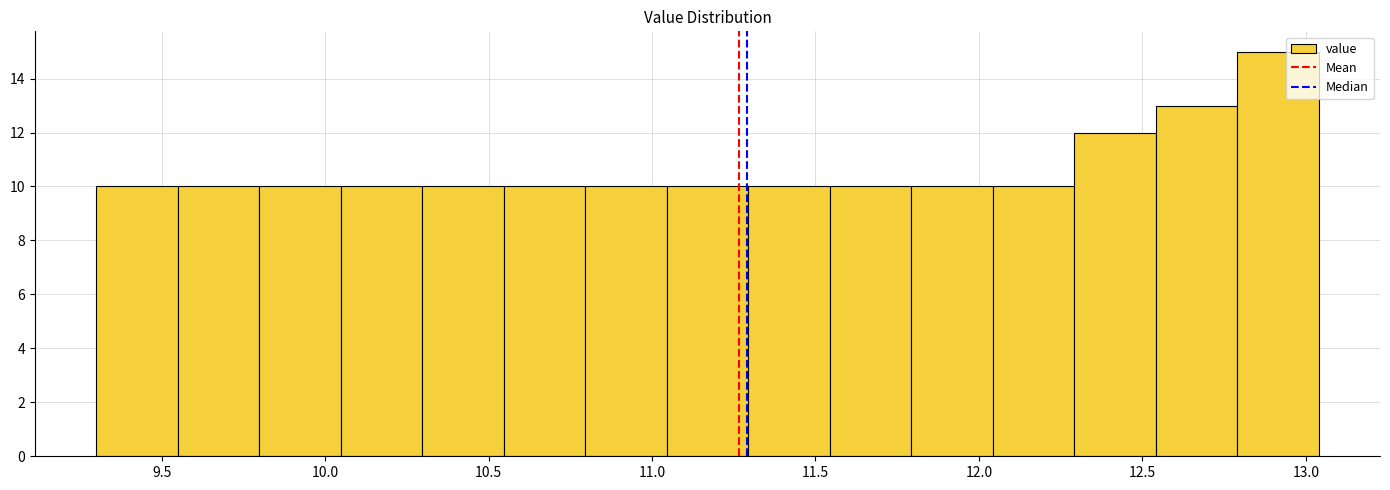

Reading left to right, transcribe this chart: for each bar, give the range it covers on the x-axis and its height. Neither the bar edges nor the heights are printed on the chart, so give them approximately, as read against the axes.

9.30 to 9.55: 10
9.55 to 9.80: 10
9.80 to 10.05: 10
10.05 to 10.30: 10
10.30 to 10.55: 10
10.55 to 10.80: 10
10.80 to 11.05: 10
11.05 to 11.30: 10
11.30 to 11.55: 10
11.55 to 11.80: 10
11.80 to 12.05: 10
12.05 to 12.30: 10
12.30 to 12.55: 12
12.55 to 12.80: 13
12.80 to 13.05: 15